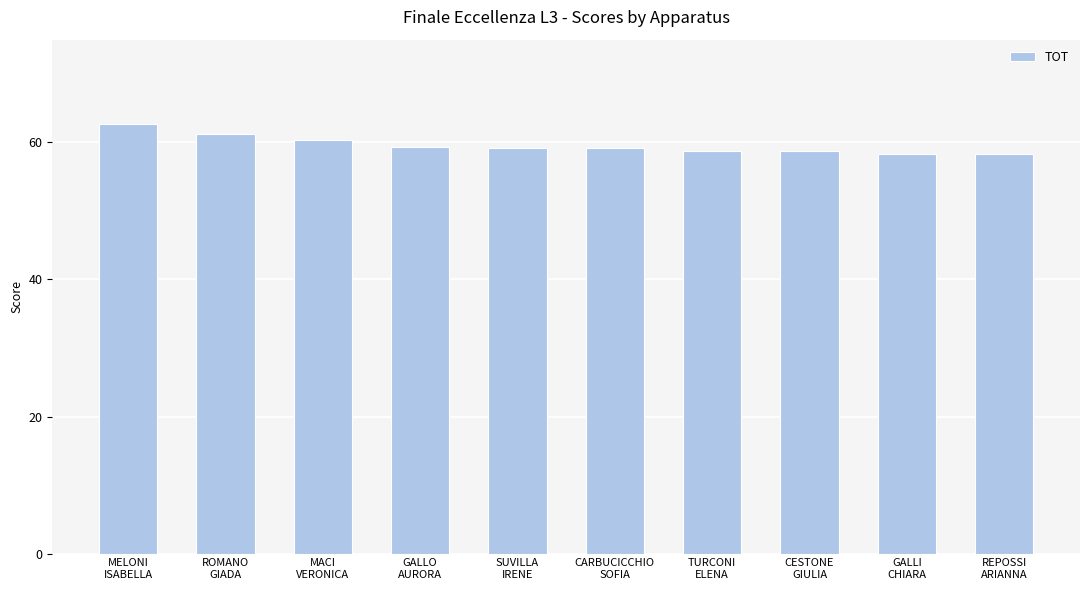

Count the number of categories in the chart.

10